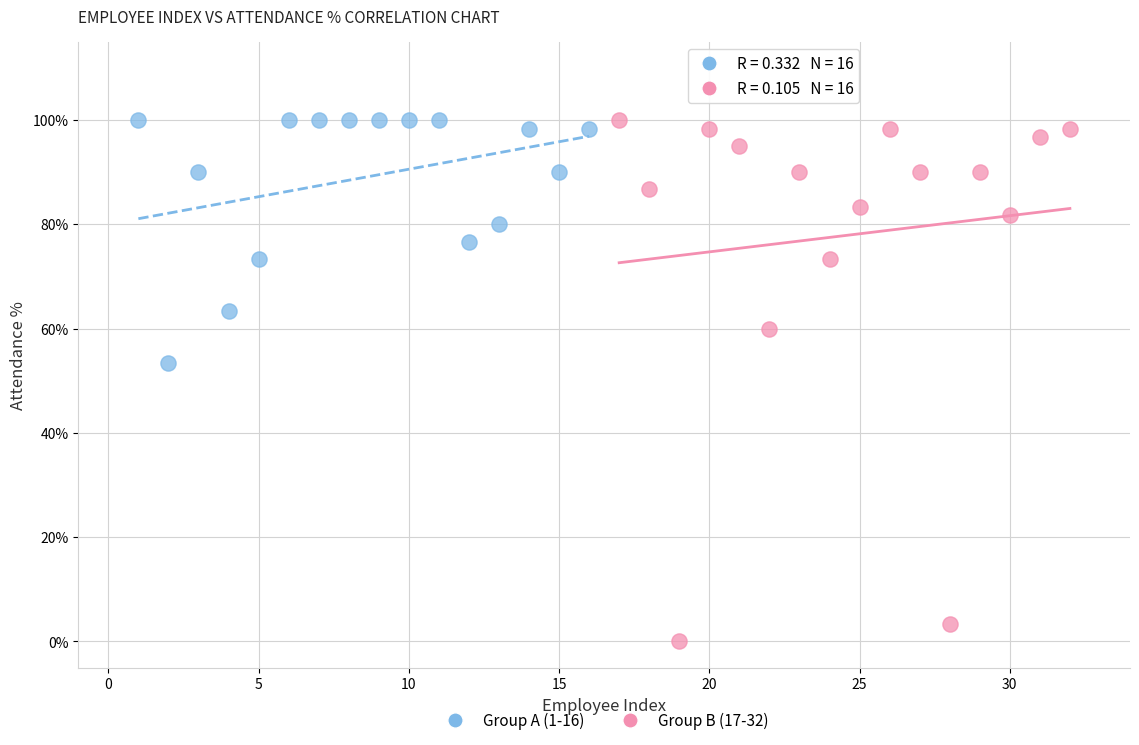

Which series has the widest spread of Y values?

Group B (17-32)